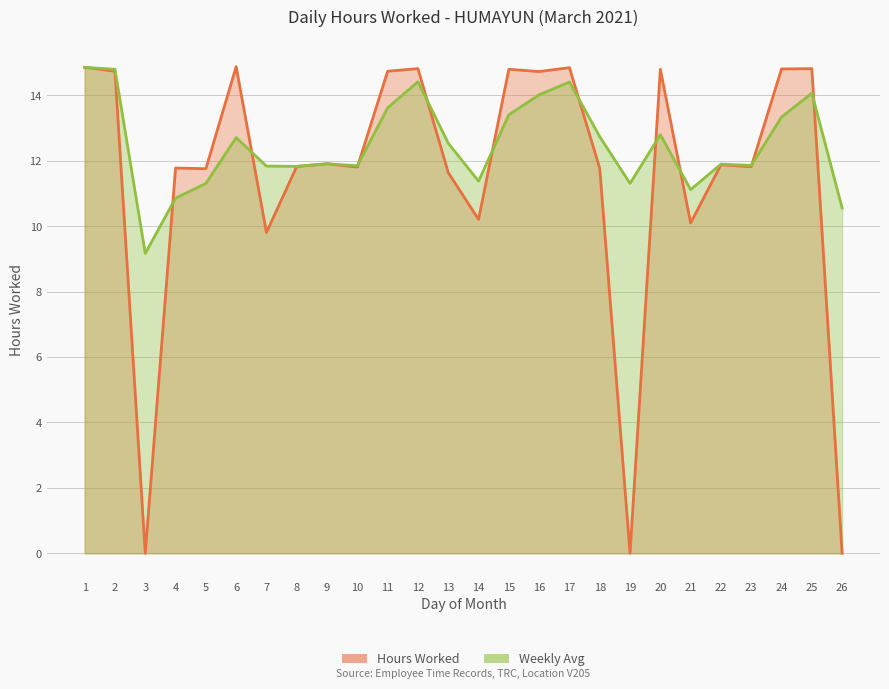

Where is the first local maximum for Weekly Avg?

6